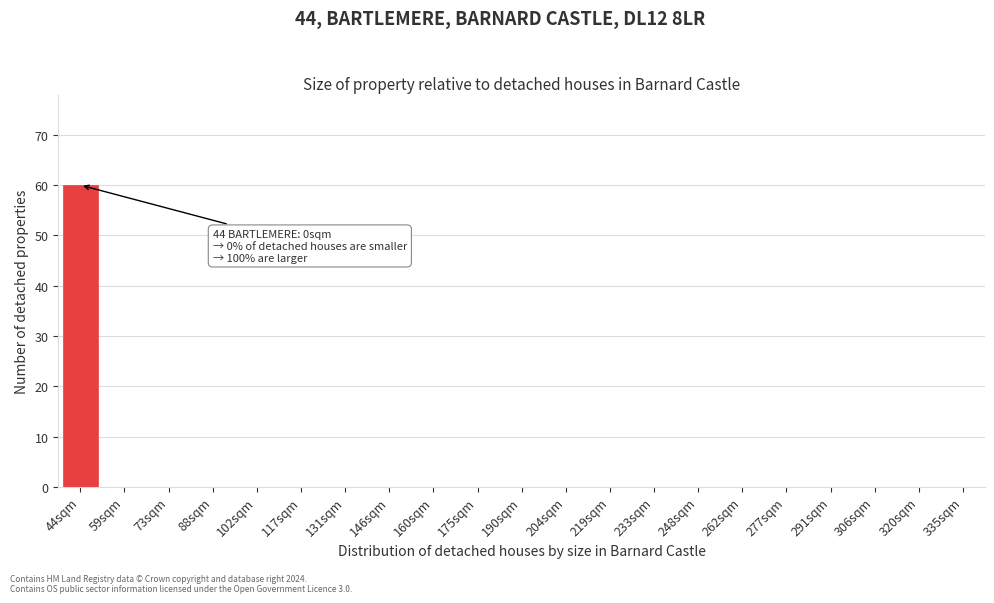

Reading left to right, list all the values displayed in this chart.

44sqm=60	59sqm=0	73sqm=0	88sqm=0	102sqm=0	117sqm=0	131sqm=0	146sqm=0	160sqm=0	175sqm=0	190sqm=0	204sqm=0	219sqm=0	233sqm=0	248sqm=0	262sqm=0	277sqm=0	291sqm=0	306sqm=0	320sqm=0	335sqm=0